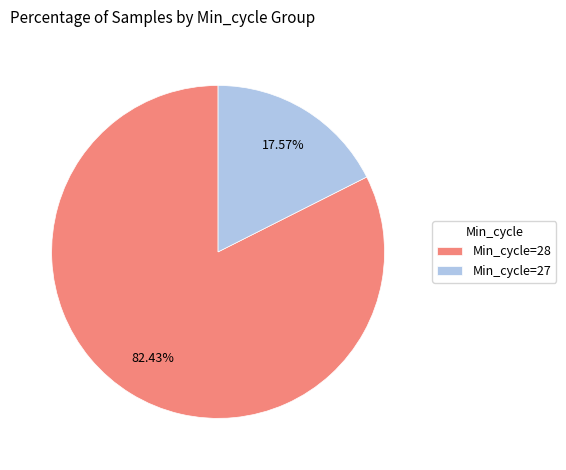

Which has a higher value, Min_cycle=27 or Min_cycle=28?

Min_cycle=28